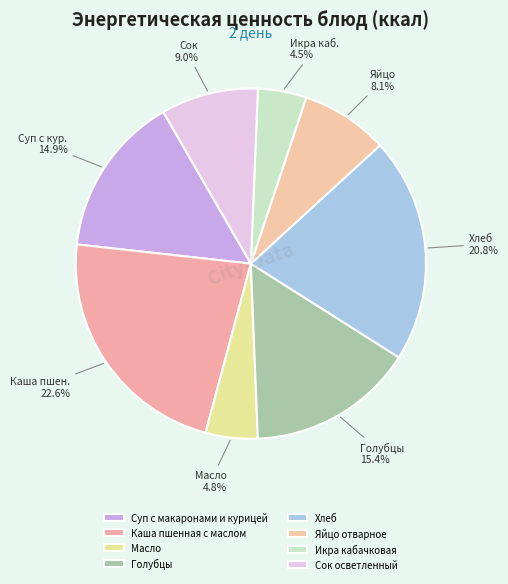

What percentage is the Каша пшенная с маслом slice, to the nearest percent?

23%